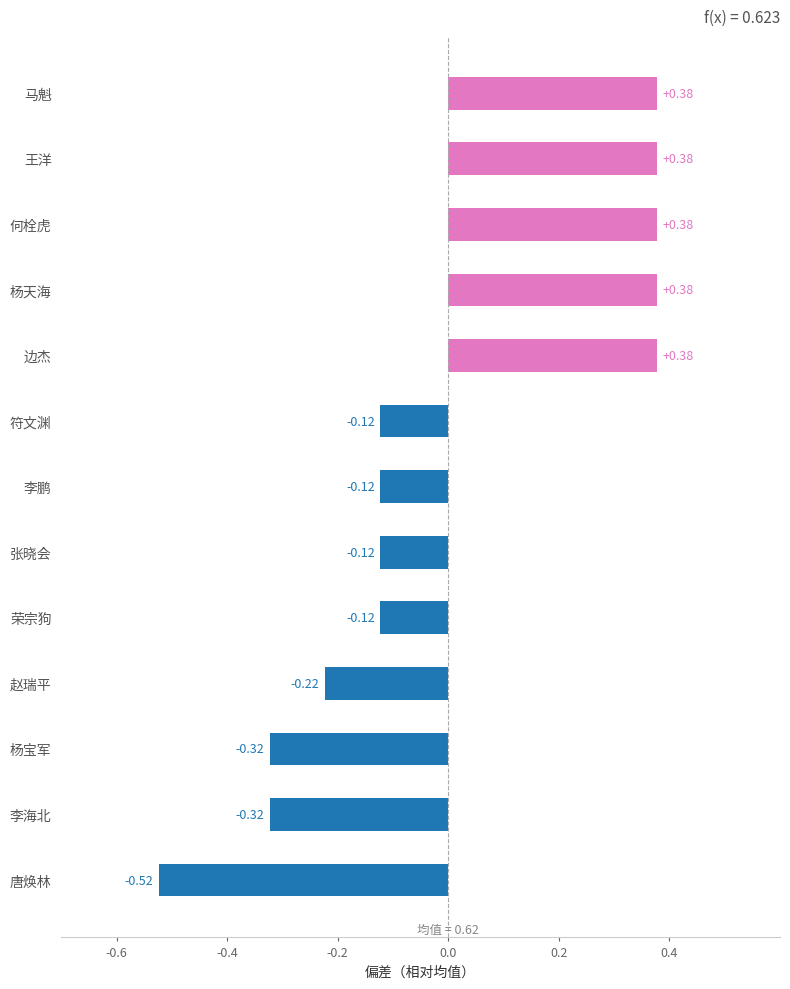

Which category has the lowest value across all series?

唐焕林